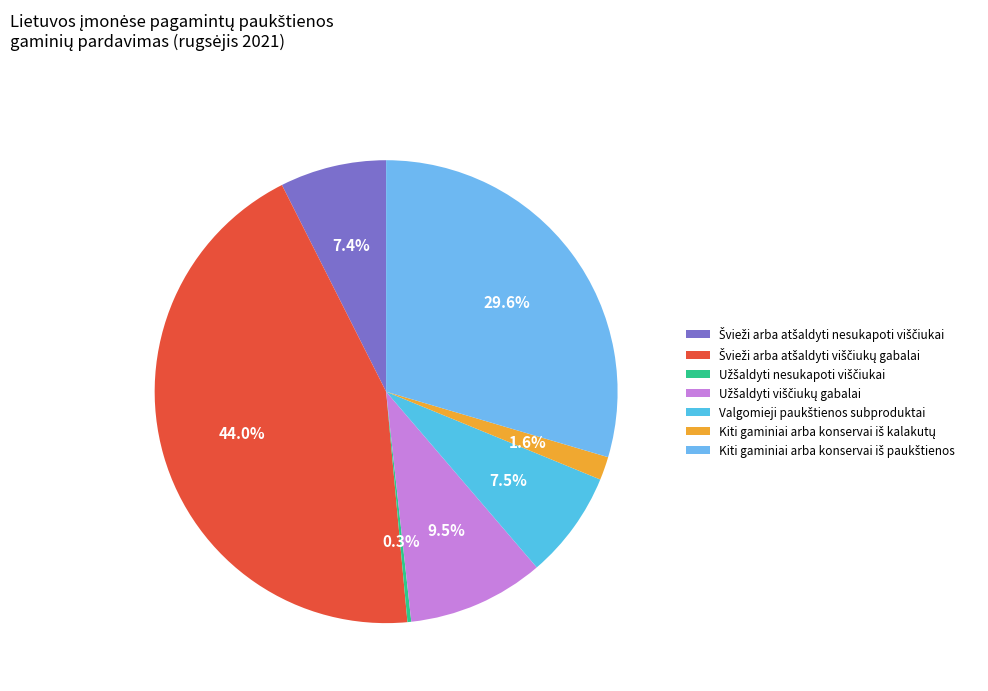

To the nearest percent, what is the average slice percentage?

14%